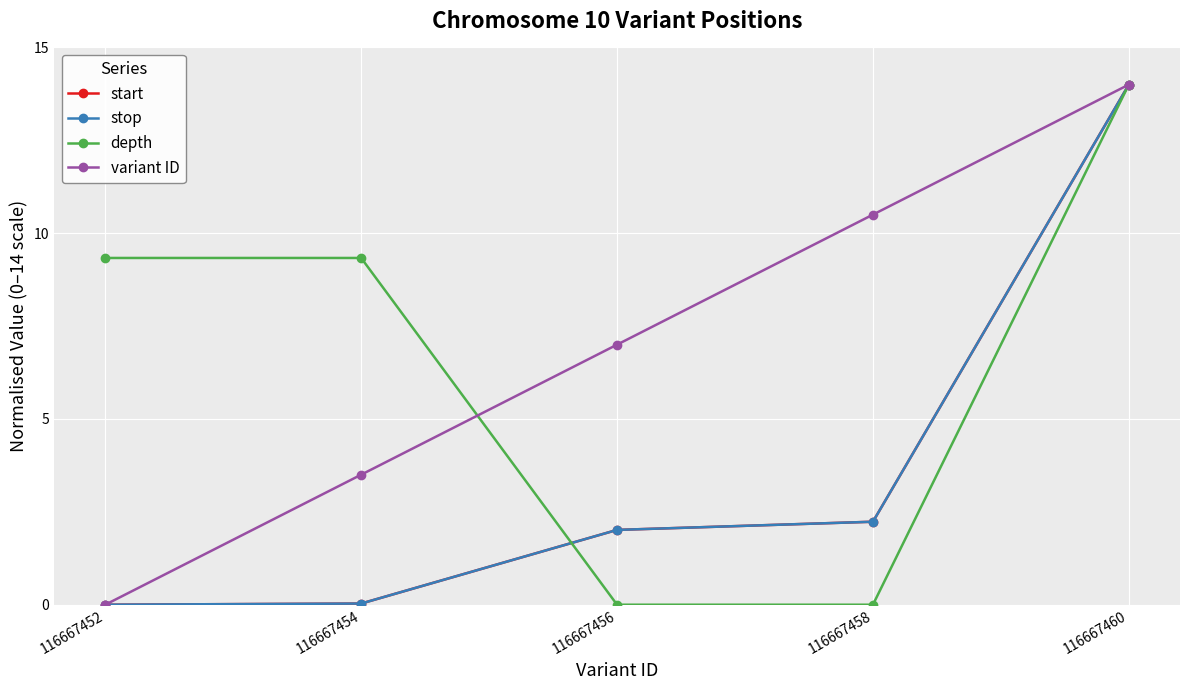

Does the chart have visible grid lines?

Yes